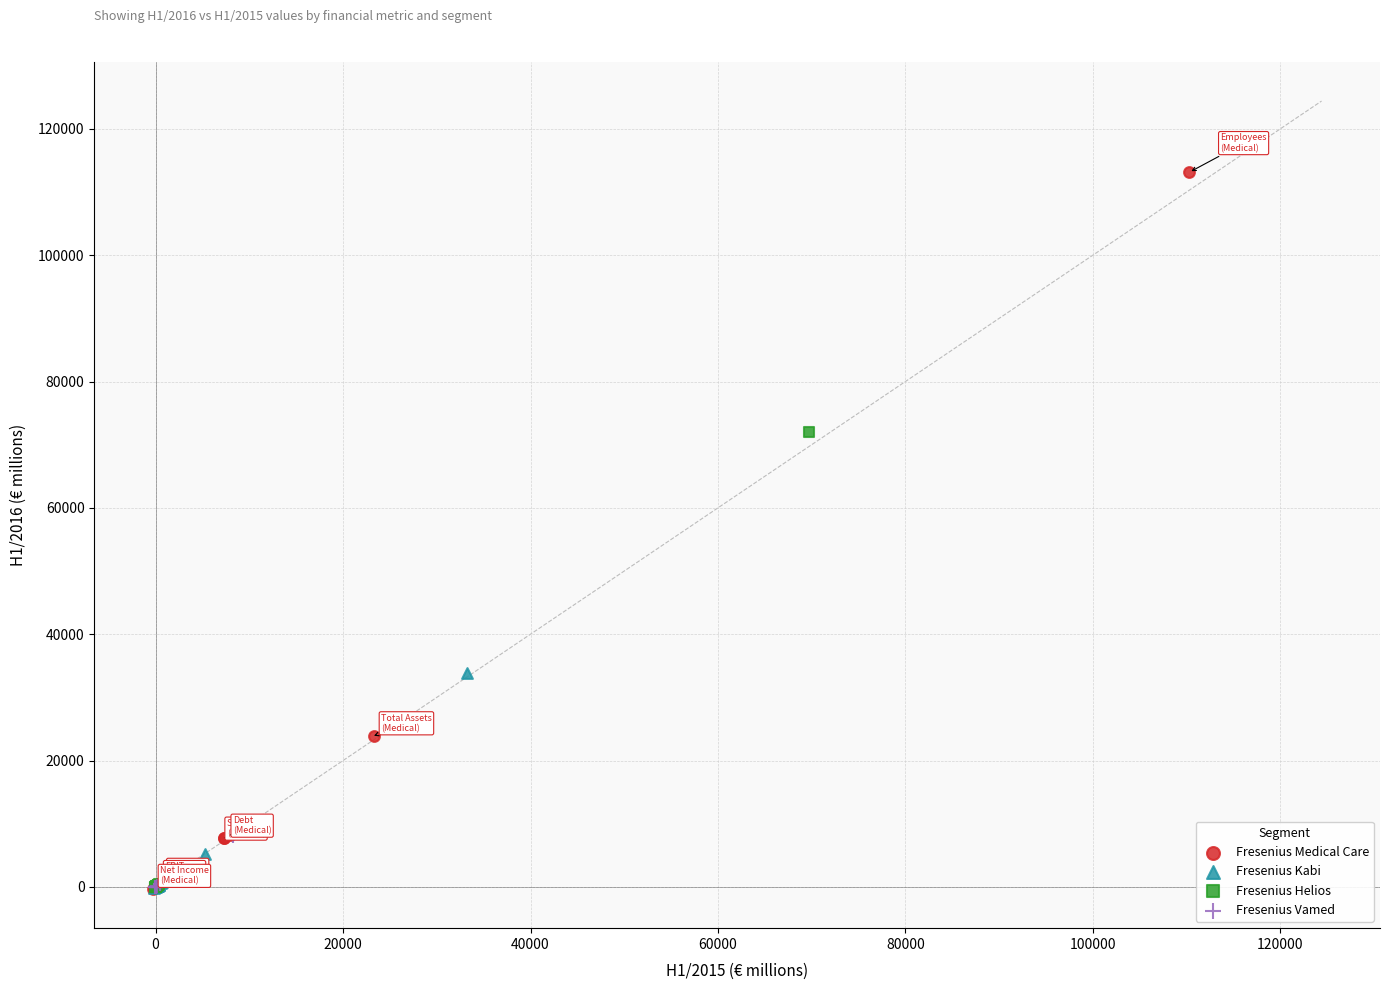

Which series has the largest Y range (max minus min)?

Fresenius Medical Care